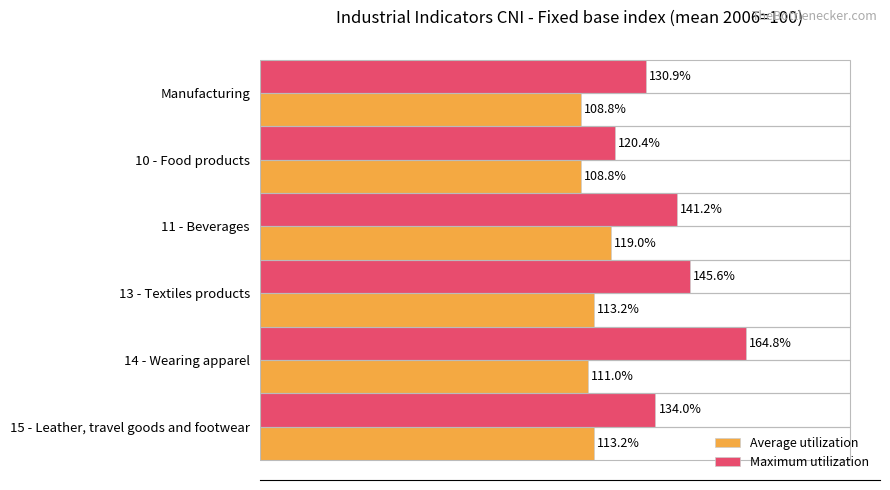

At which category is the sum across all series the highest?

14 - Wearing apparel